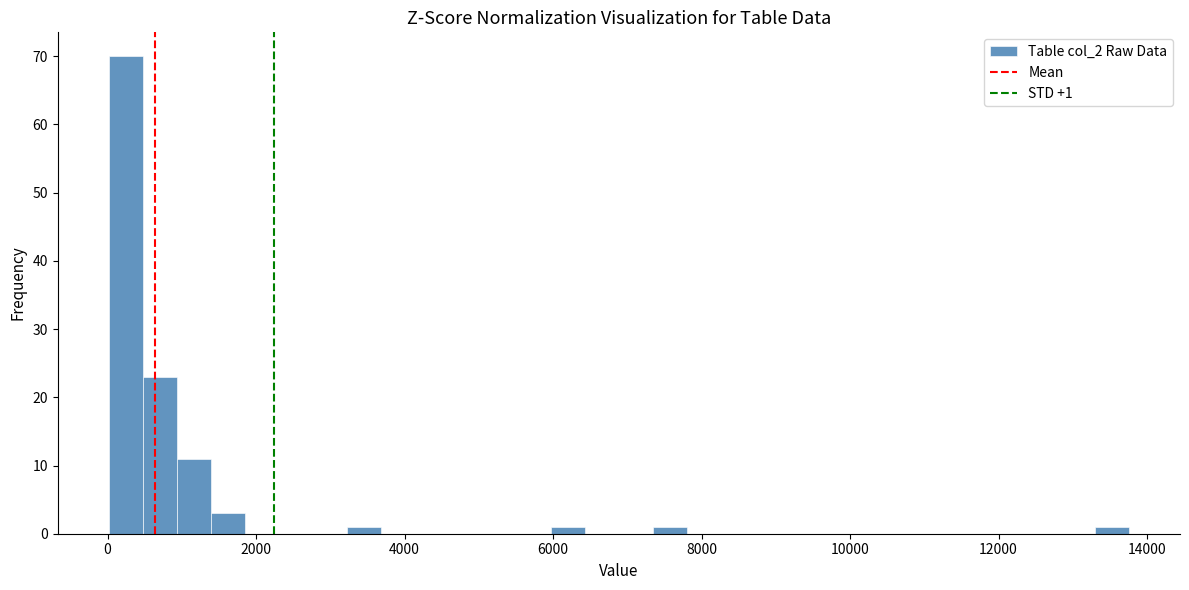

Around what value on the x-axis is the tallest bar? Give the approximate position of its centre, as read against the axis.

200